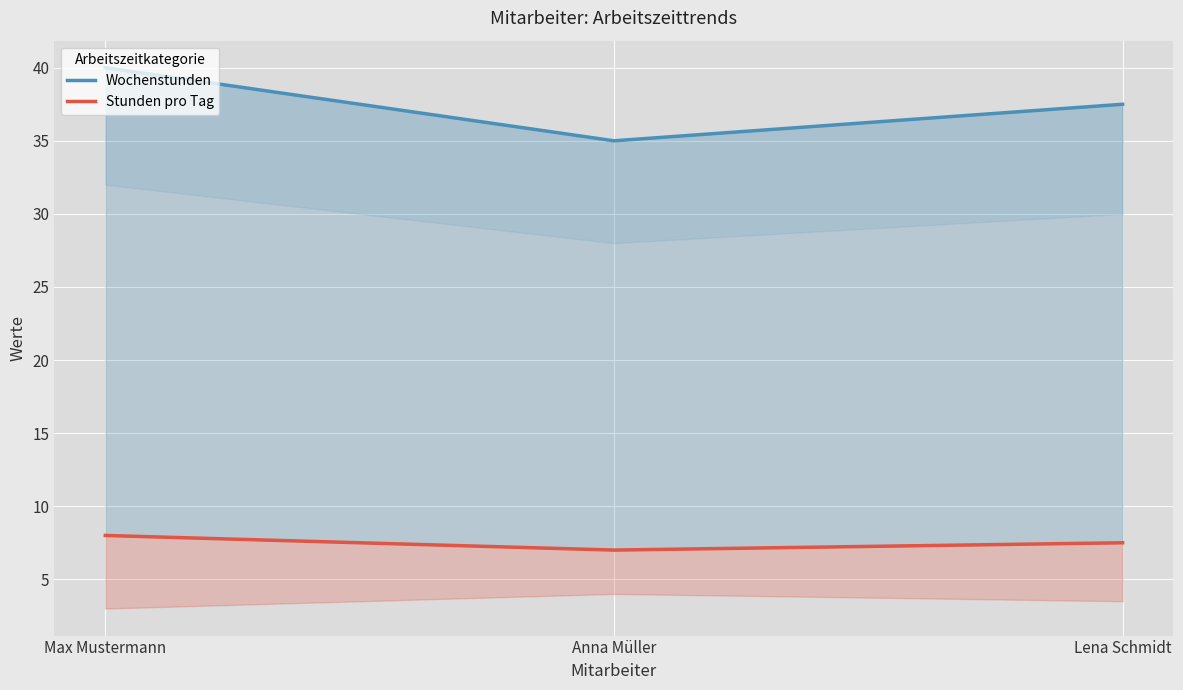

What is the label of the 2nd point from the left?

Anna Müller